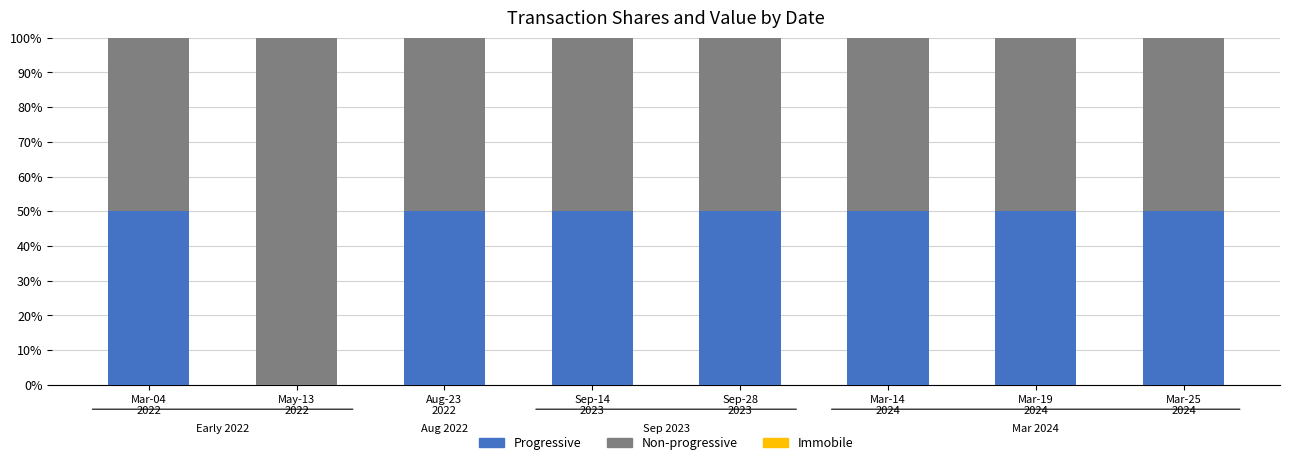

What is the sum of all Progressive values?

349.9